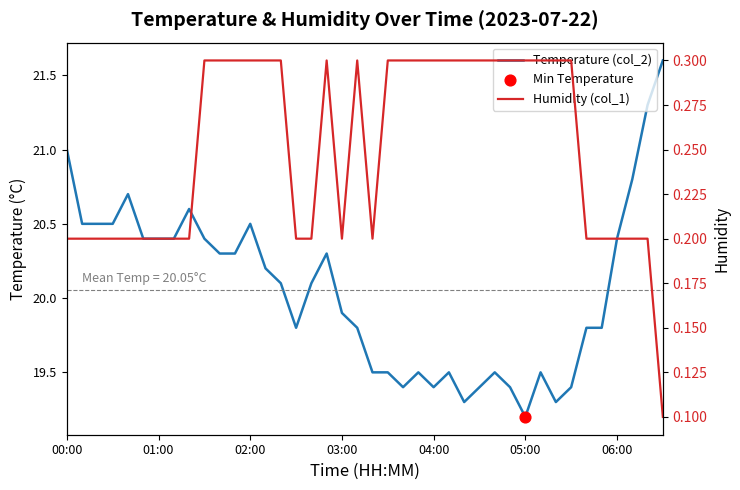

Which series contains the highest Y value?

Temperature (col_2)